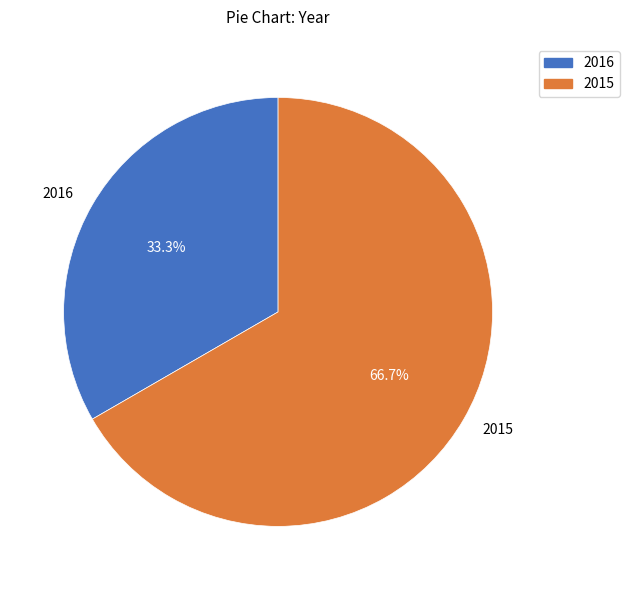

Which slice represents more than half of the pie?

2015